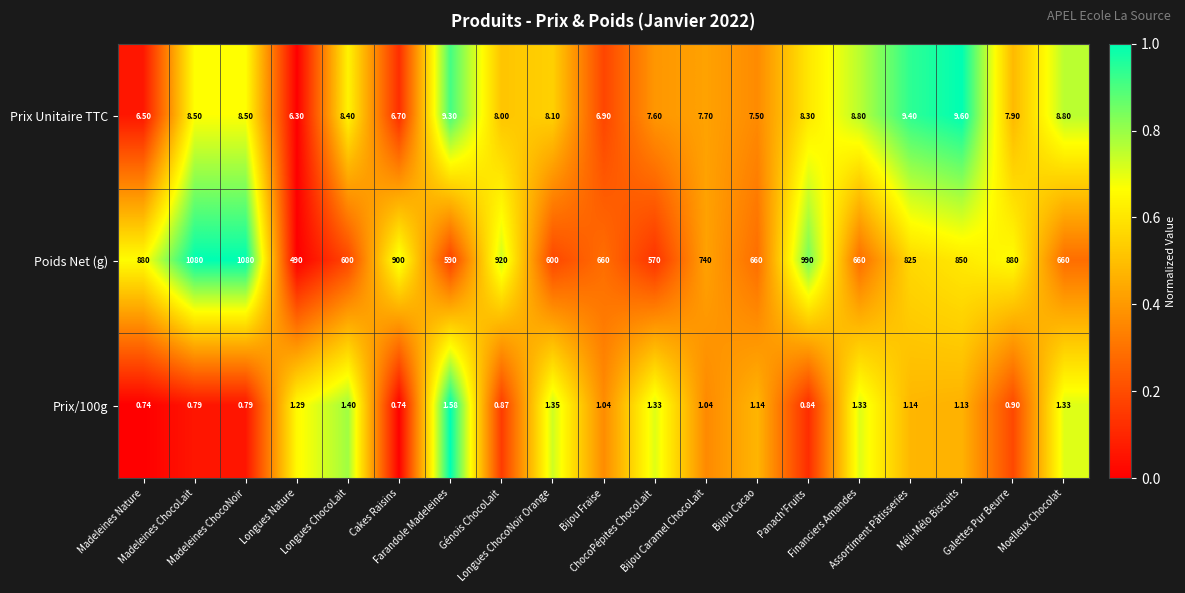

What is the total value across all series at Moelleux Chocolat?

670.1